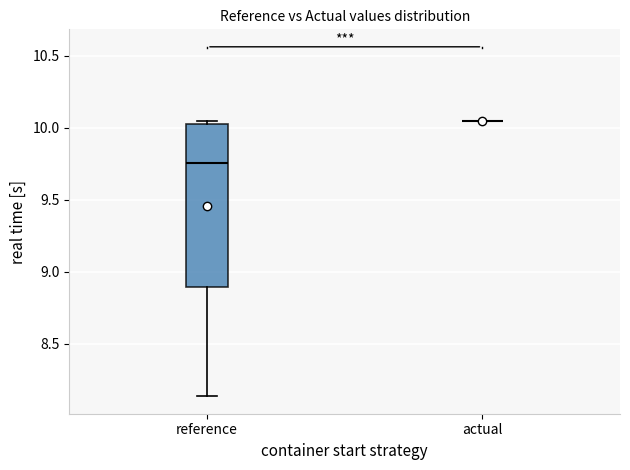

Comparing the boxes themselves (not the whiskers), which one is the tallest?

reference